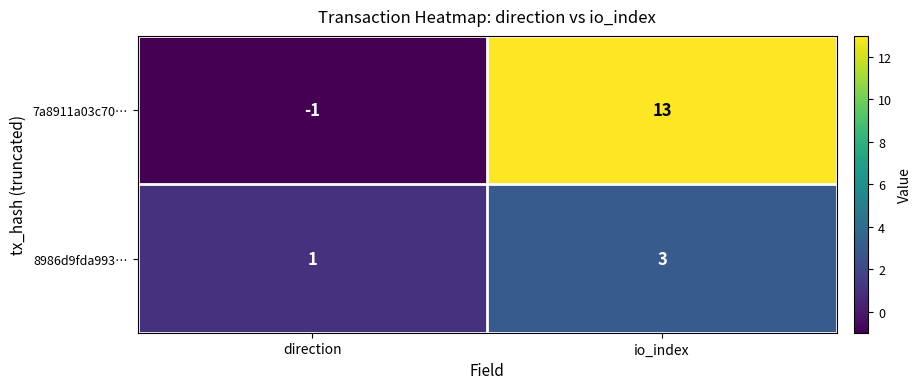

Reading right to left, extract all data points from this chart.

7a8911a03c70…: io_index=13	direction=-1
8986d9fda993…: io_index=3	direction=1